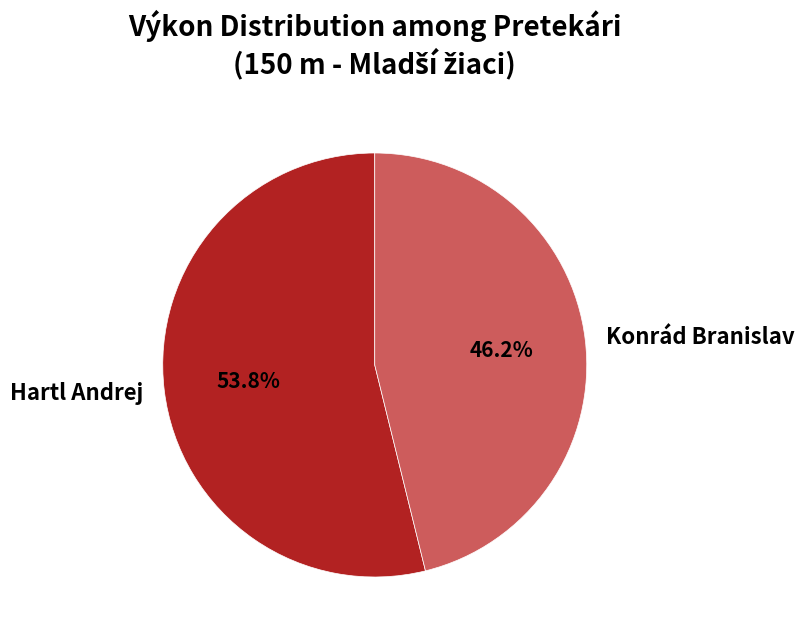

Rank the categories by value from highest to lowest.

Hartl Andrej, Konrád Branislav